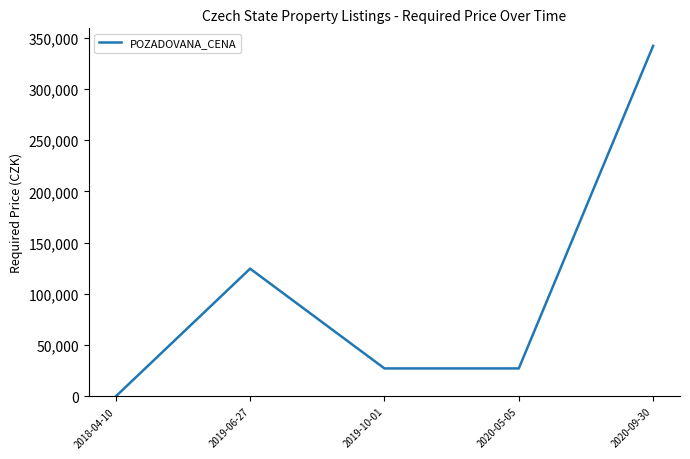

What is the change in value from 2019-06-27 to 2020-09-30?

+217386